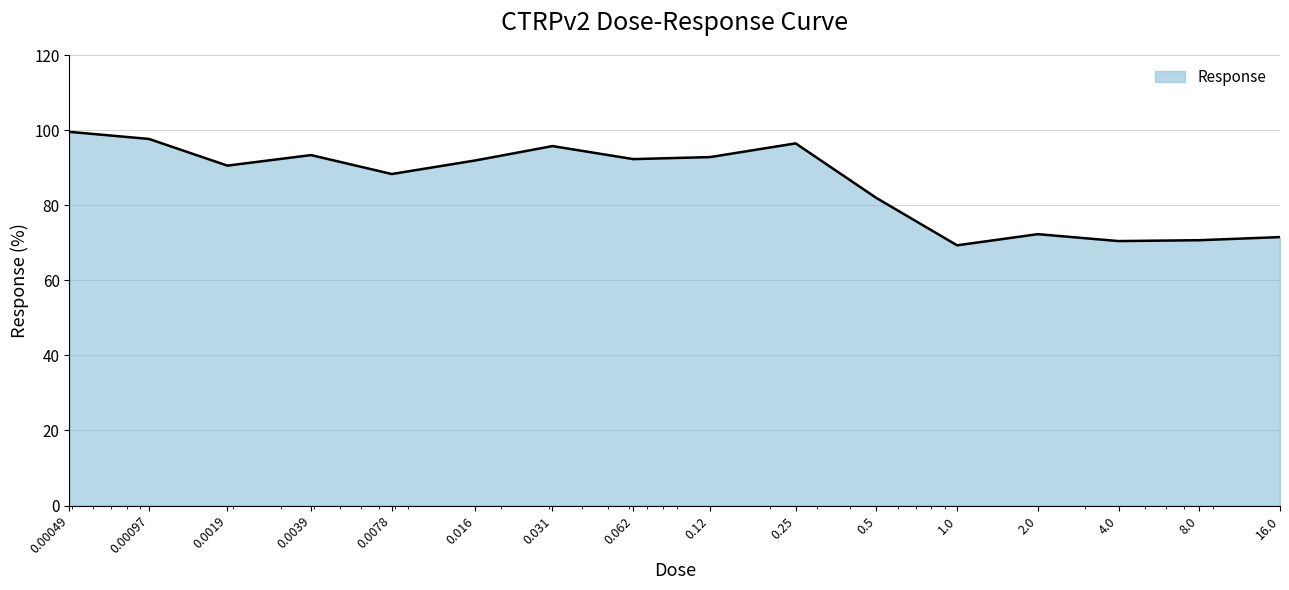

What is the difference between the maximum and minimum values?

30.2